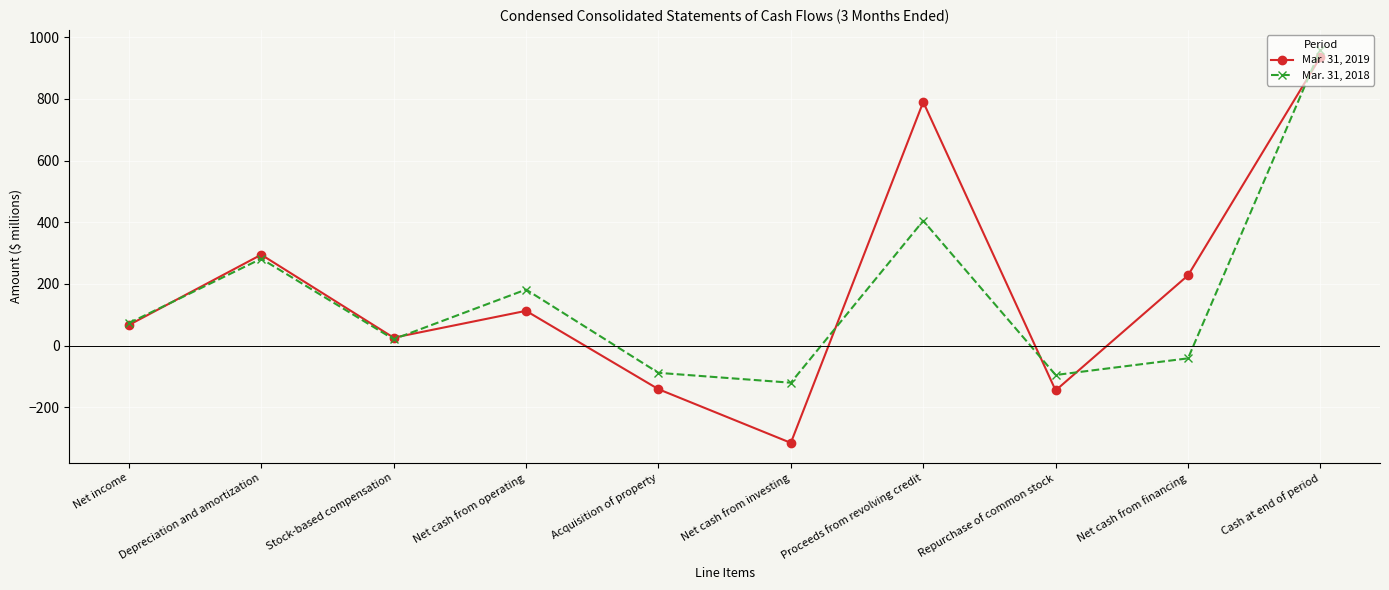

Where is the first local minimum for Mar. 31, 2019?

Stock-based compensation